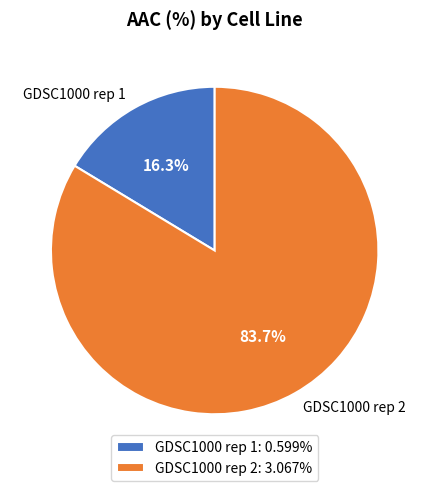

True or false: GDSC1000 rep 1 accounts for 25% of the total.

False